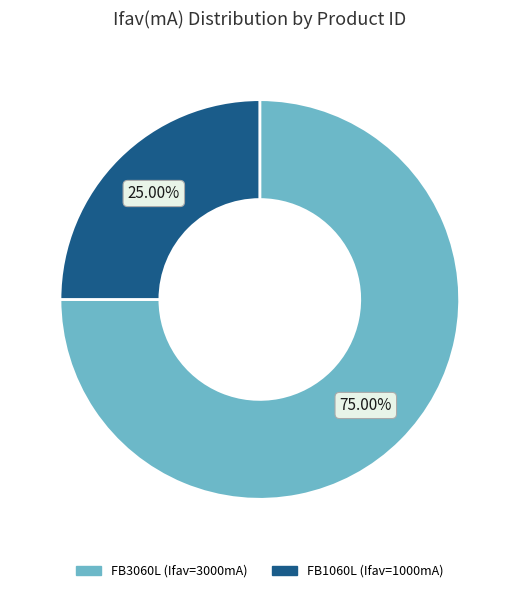

What is the smallest slice in the pie chart?

FB1060L